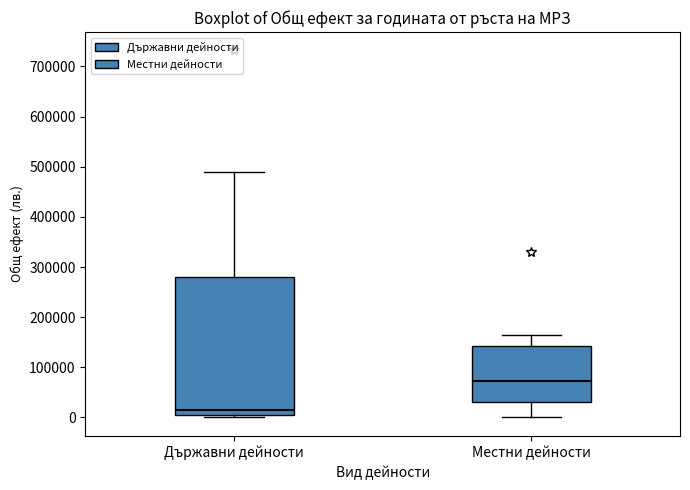

Where does the median line of the box for Държавни дейности sit on the y-axis? The values are not printed on the chart, so give them approximately, as read against the axis.

10000